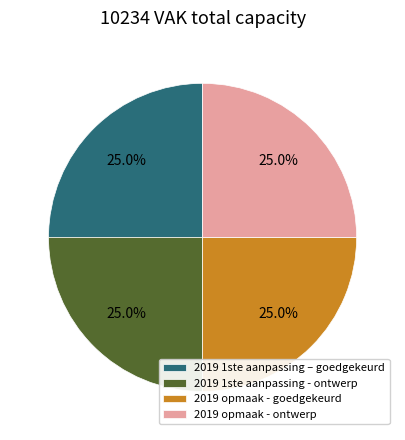

Is it true that 2019 1ste aanpassing – goedgekeurd is 40% of the pie?

False